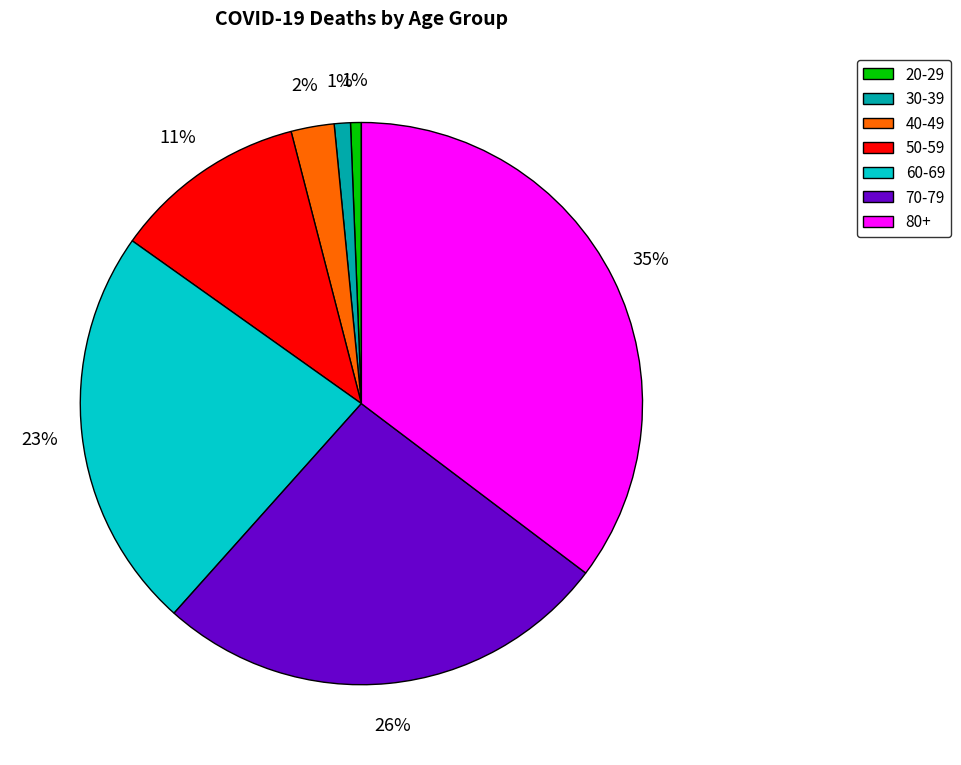

Is the sum of 50-59 and 80+ greater than half?

No